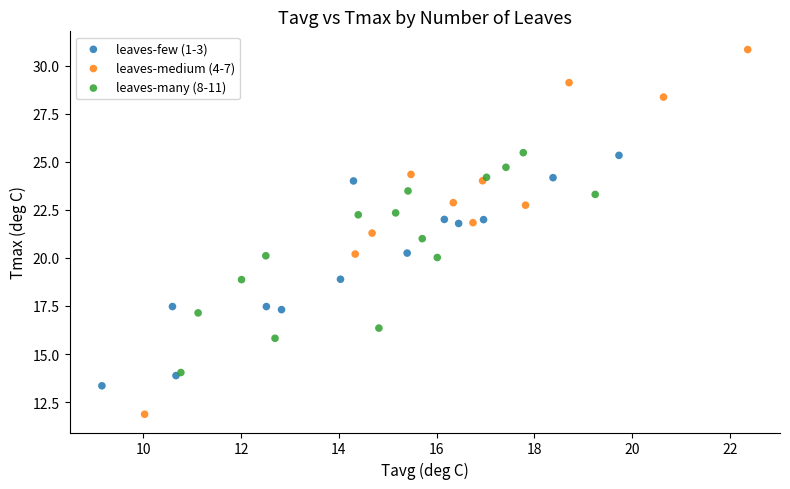

Which series contains the lowest Y value?

leaves-medium (4-7)